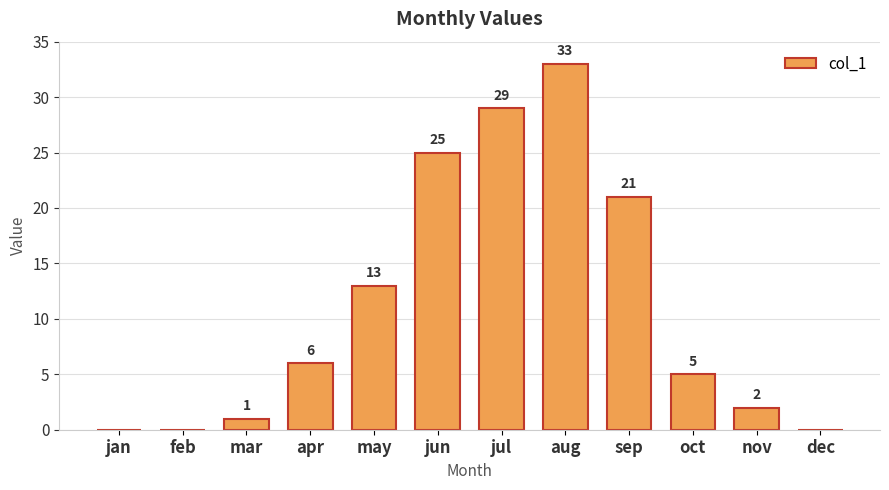

What is the average value?

11